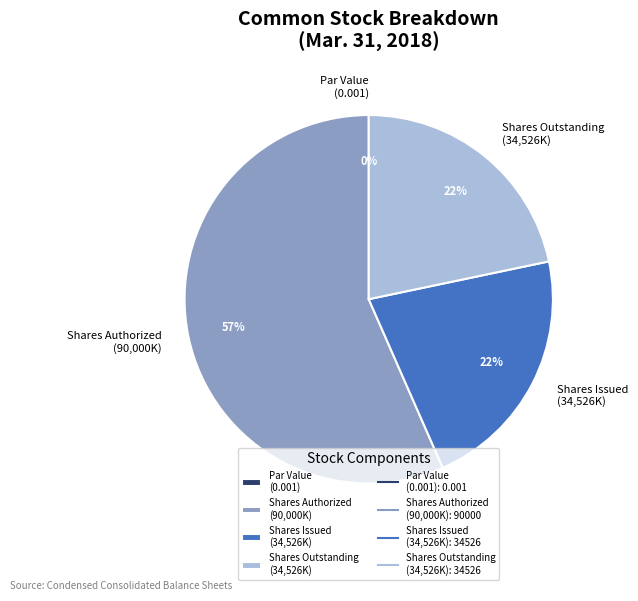

To the nearest percent, what is the difference between the largest and smallest slice percentages?

57%